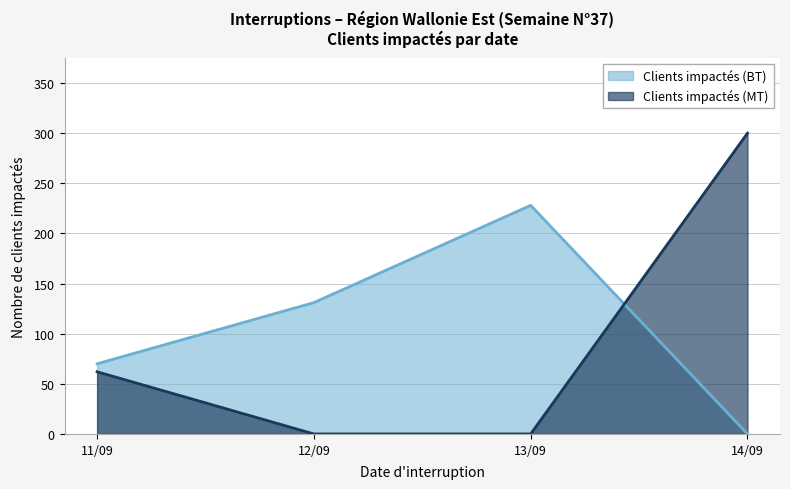

How many series are shown in this chart?

2